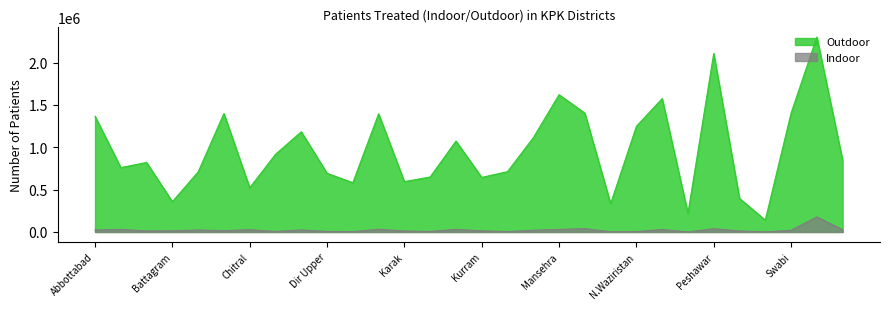

What is the sum of all Outdoor values?

29088819